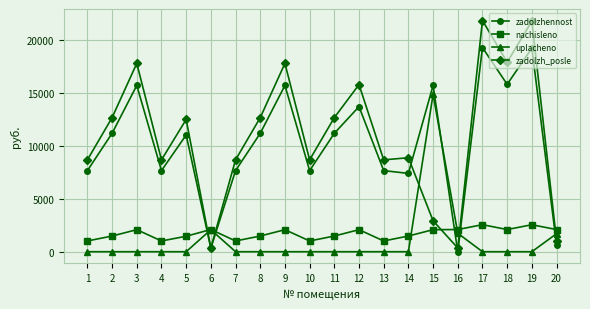

Where is the first local minimum for zadolzh_posle?

4